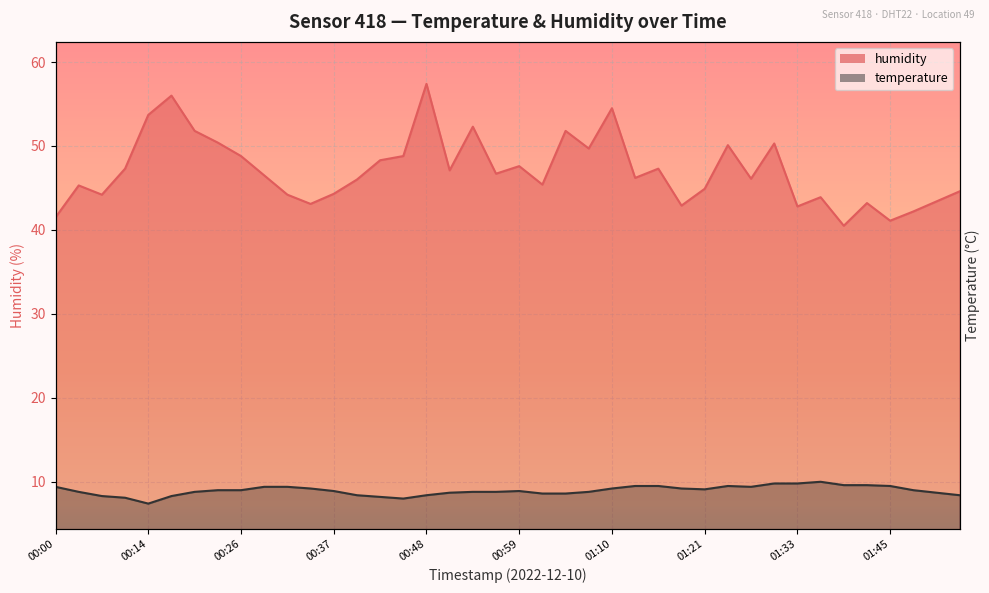

Reading left to right, what are all the values shown in this chart?

temperature: 00:00=9.4	00:03=8.8	00:05=8.3	00:08=8.1	00:14=7.4	00:17=8.3	00:20=8.8	00:23=9.0	00:26=9.0	00:29=9.4	00:32=9.4	00:34=9.2	00:37=8.9	00:40=8.4	00:43=8.2	00:45=8.0	00:48=8.4	00:51=8.7	00:54=8.8	00:56=8.8	00:59=8.9	01:01=8.6	01:04=8.6	01:07=8.8	01:10=9.2	01:12=9.5	01:15=9.5	01:18=9.2	01:21=9.1	01:23=9.5	01:27=9.4	01:30=9.8	01:33=9.8	01:37=10.0	01:39=9.6	01:42=9.6	01:45=9.5	01:47=9.0	01:50=8.7	01:53=8.4
humidity: 00:00=41.5	00:03=45.3	00:05=44.2	00:08=47.3	00:14=53.7	00:17=56.0	00:20=51.8	00:23=50.4	00:26=48.8	00:29=46.5	00:32=44.2	00:34=43.1	00:37=44.3	00:40=46.0	00:43=48.3	00:45=48.8	00:48=57.4	00:51=47.1	00:54=52.3	00:56=46.7	00:59=47.6	01:01=45.4	01:04=51.8	01:07=49.7	01:10=54.5	01:12=46.2	01:15=47.3	01:18=42.9	01:21=44.9	01:23=50.1	01:27=46.1	01:30=50.3	01:33=42.8	01:37=43.9	01:39=40.5	01:42=43.2	01:45=41.1	01:47=42.2	01:50=43.4	01:53=44.6